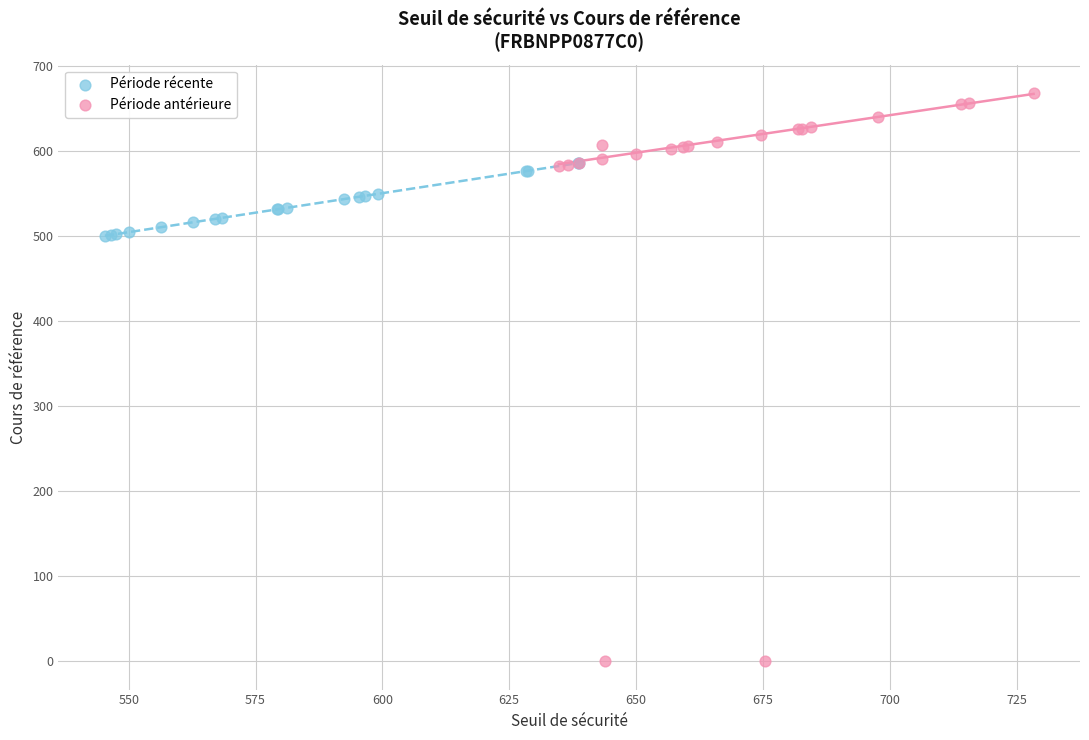

Which series reaches the maximum Y coordinate?

Période antérieure